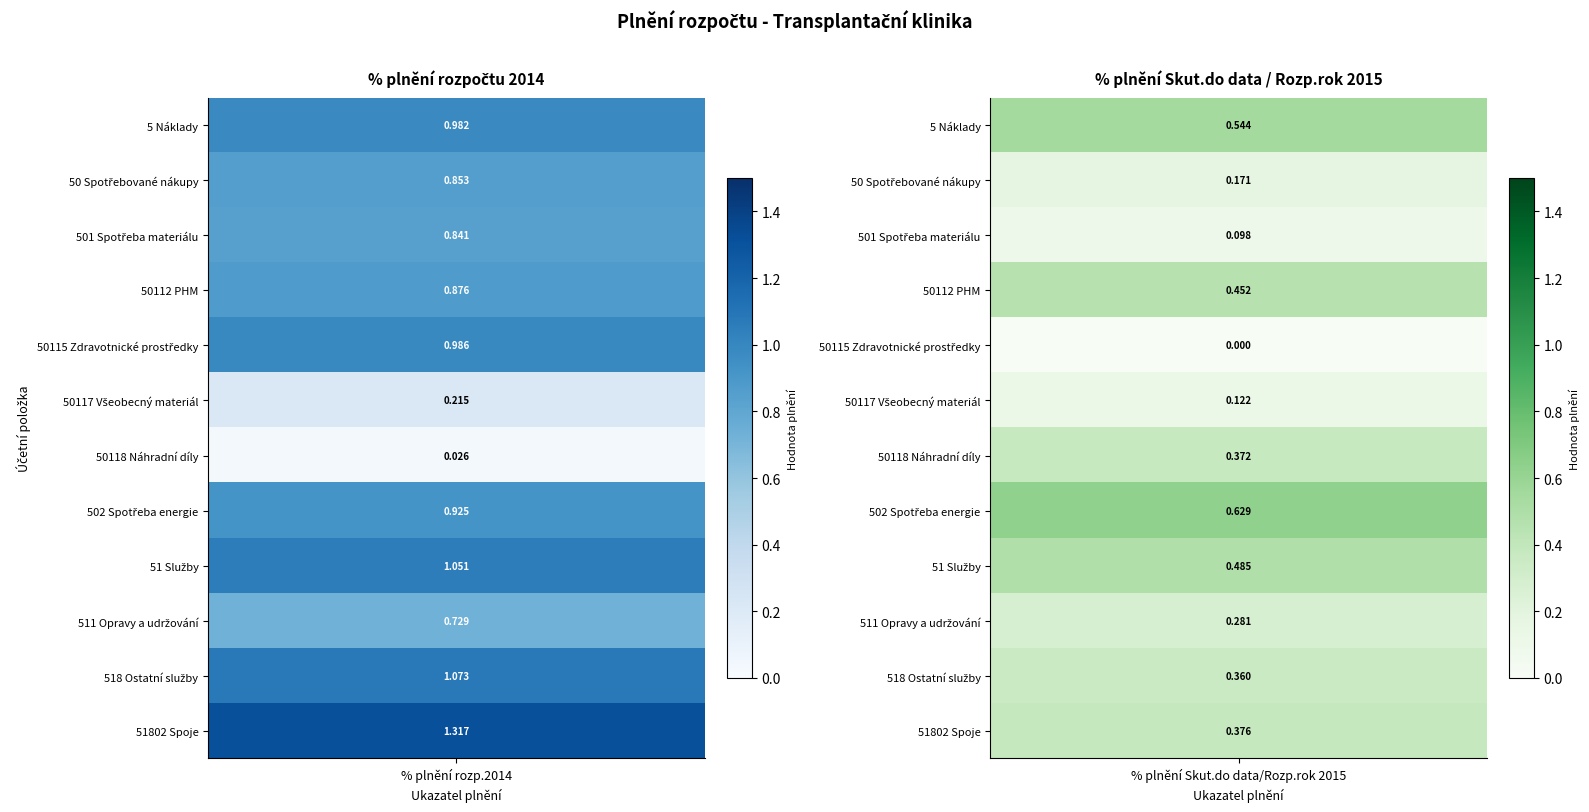

Reading right to left, extract all data points from this chart.

5 Náklady: 1=0.5	0=1.0
50 Spotřebované nákupy: 1=0.2	0=0.9
501 Spotřeba materiálu: 1=0.1	0=0.8
50112 PHM: 1=0.5	0=0.9
50115 Zdravotnické prostředky: 1=0.0	0=1.0
50117 Všeobecný materiál: 1=0.1	0=0.2
50118 Náhradní díly: 1=0.4	0=0.0
502 Spotřeba energie: 1=0.6	0=0.9
51 Služby: 1=0.5	0=1.1
511 Opravy a udržování: 1=0.3	0=0.7
518 Ostatní služby: 1=0.4	0=1.1
51802 Spoje: 1=0.4	0=1.3